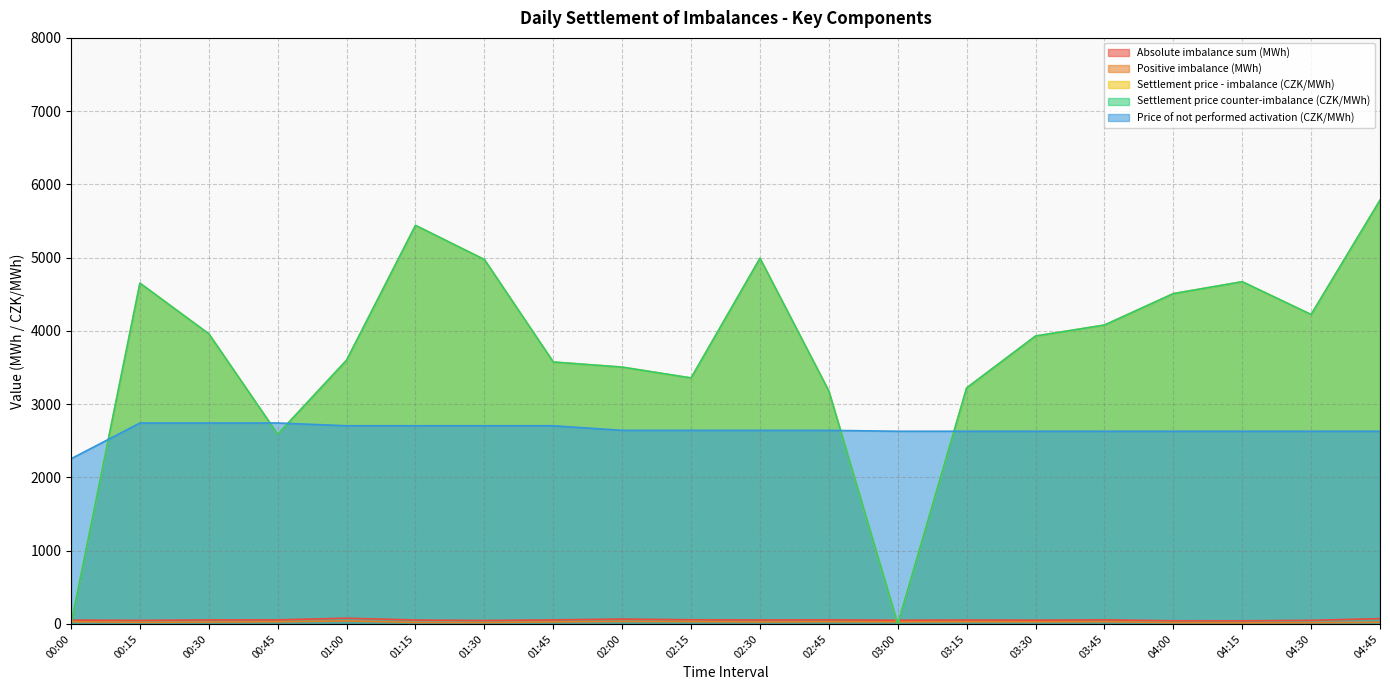

Reading left to right, list all the values displayed in this chart.

Absolute imbalance sum (MWh): 00:00=53.1	00:15=48.5	00:30=55.5	00:45=55.8	01:00=78.5	01:15=53.5	01:30=46.8	01:45=55.6	02:00=66.3	02:15=56.8	02:30=54.8	02:45=56.2	03:00=50.7	03:15=53.8	03:30=51.4	03:45=56.3	04:00=42.8	04:15=42.6	04:30=49.2	04:45=72.2
Positive imbalance (MWh): 00:00=30.1	00:15=22.2	00:30=25.4	00:45=30.3	01:00=41.5	01:15=21.5	01:30=19.5	01:45=28.1	02:00=34.2	02:15=32.3	02:30=26.8	02:45=30.2	03:00=28.9	03:15=30.0	03:30=29.1	03:45=30.1	04:00=18.6	04:15=15.4	04:30=18.1	04:45=23.1
Settlement price - imbalance (CZK/MWh): 00:00=0.0	00:15=4651.9	00:30=3960.2	00:45=2589.4	01:00=3600.8	01:15=5440.8	01:30=4974.1	01:45=3575.3	02:00=3505.8	02:15=3357.8	02:30=4991.3	02:45=3178.1	03:00=0.0	03:15=3221.8	03:30=3930.3	03:45=4079.9	04:00=4509.0	04:15=4671.7	04:30=4223.7	04:45=5784.6
Settlement price counter-imbalance (CZK/MWh): 00:00=0.0	00:15=4651.9	00:30=3960.2	00:45=2589.4	01:00=3600.8	01:15=5440.8	01:30=4974.1	01:45=3575.3	02:00=3505.8	02:15=3357.8	02:30=4991.3	02:45=3178.1	03:00=0.0	03:15=3221.8	03:30=3930.3	03:45=4079.9	04:00=4509.0	04:15=4671.7	04:30=4223.7	04:45=5784.6
Price of not performed activation (CZK/MWh): 00:00=2254.5	00:15=2743.0	00:30=2743.0	00:45=2743.0	01:00=2705.4	01:15=2705.4	01:30=2705.4	01:45=2705.4	02:00=2642.8	02:15=2642.8	02:30=2642.8	02:45=2642.8	03:00=2630.2	03:15=2630.2	03:30=2630.2	03:45=2630.2	04:00=2630.2	04:15=2630.2	04:30=2630.2	04:45=2630.2